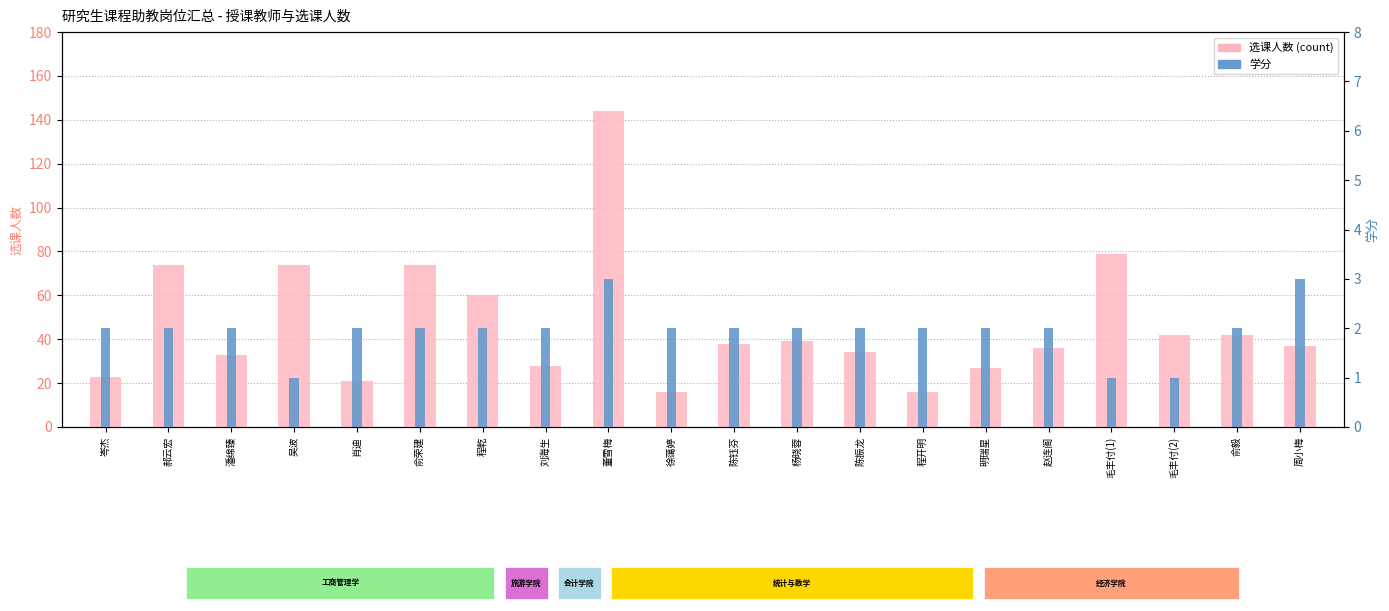

What is the minimum value shown in the chart?

1